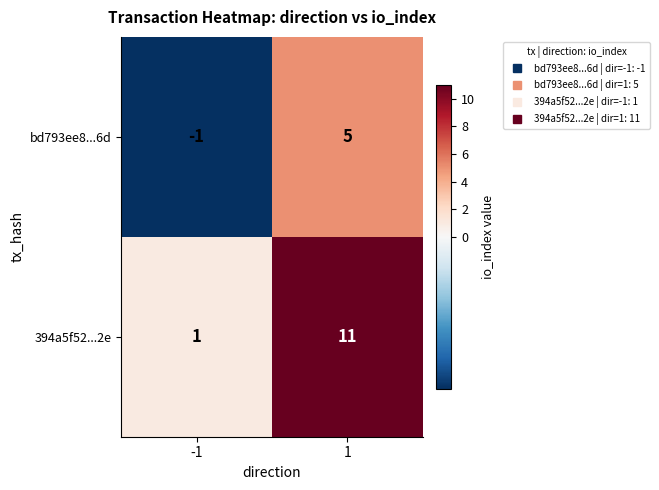

Which series has the largest total across all categories?

394a5f52...2e